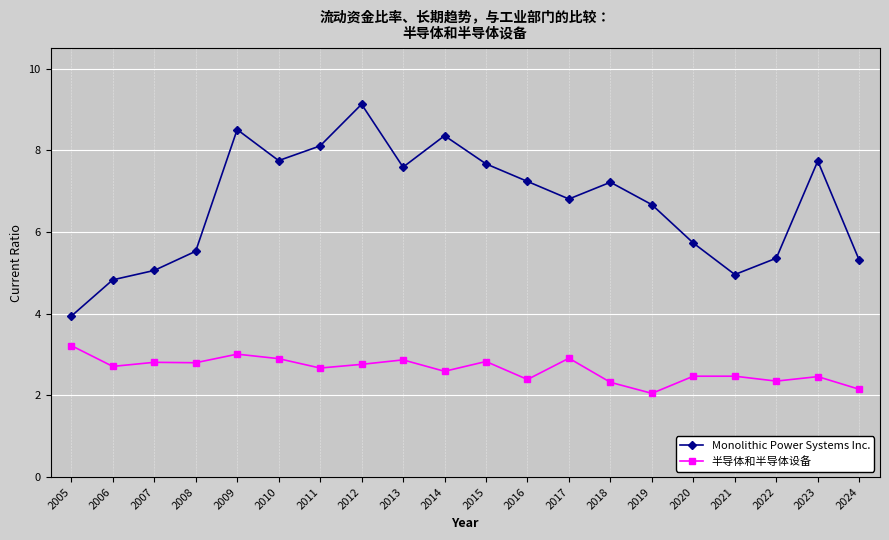

What is the average value of the 半导体和半导体设备 series?

2.6